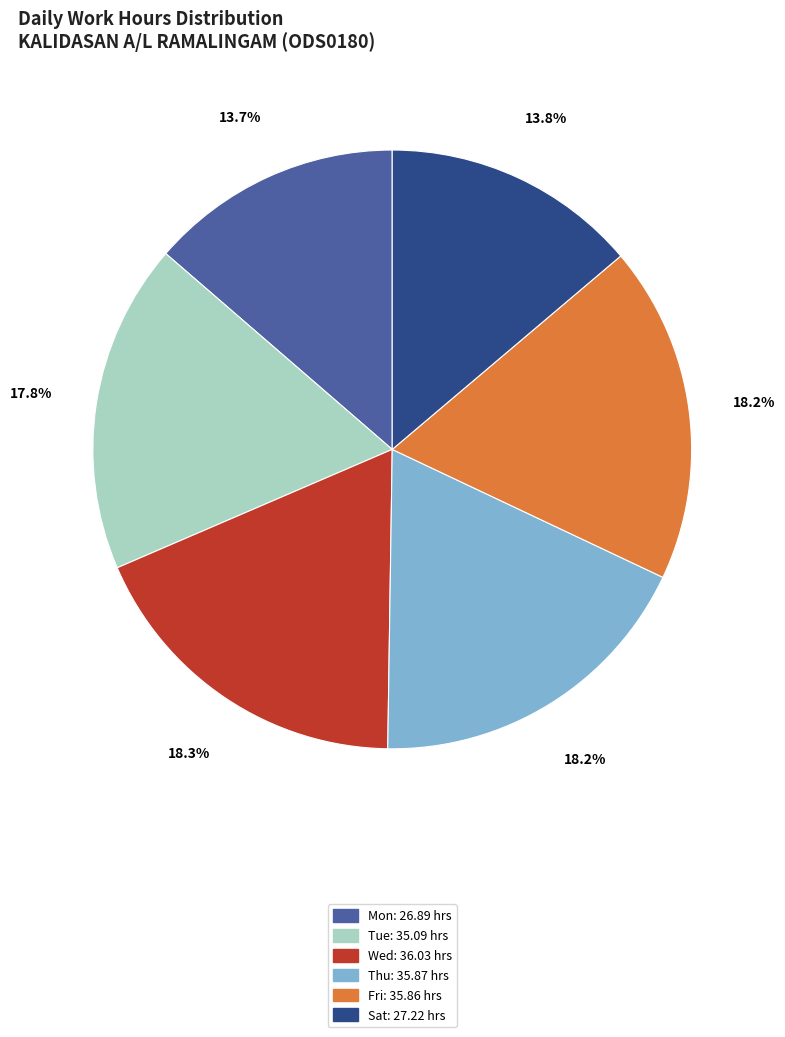

Is there a majority slice in this chart?

No